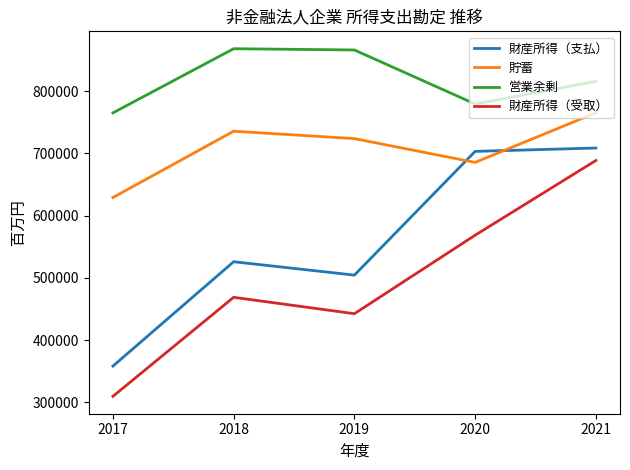

At which label is 貯蓄 closest to 697135?

2020